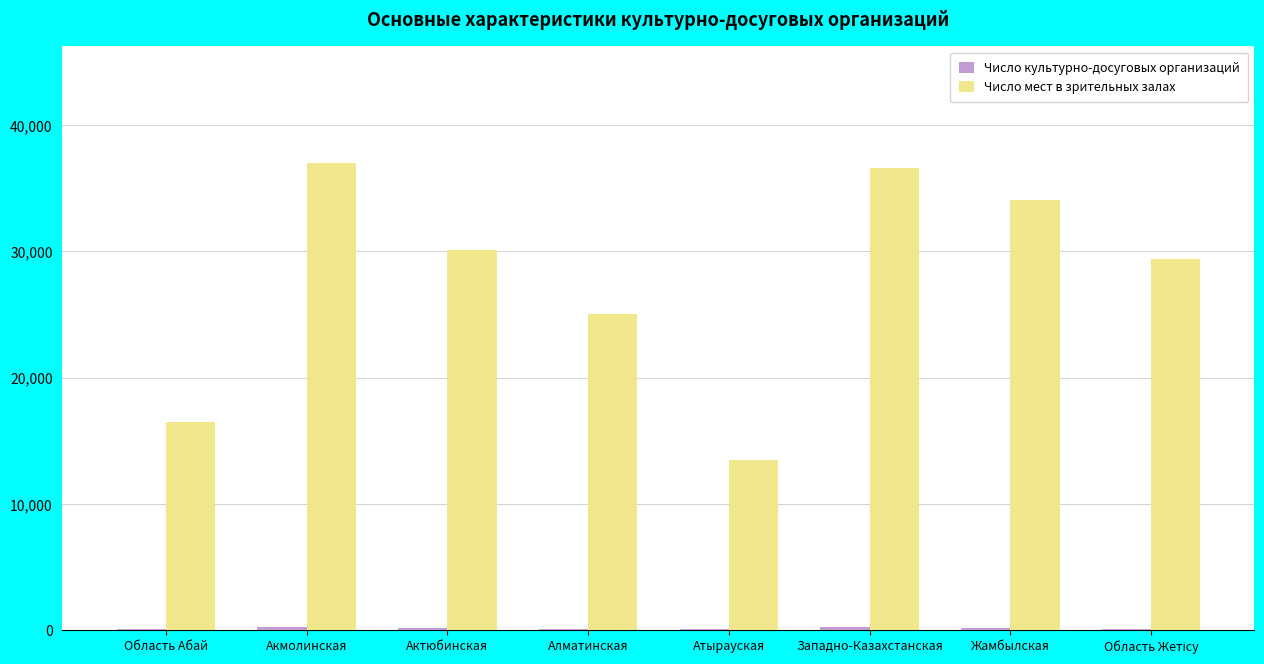

What is the average value of the Число мест в зрительных залах series?

27777